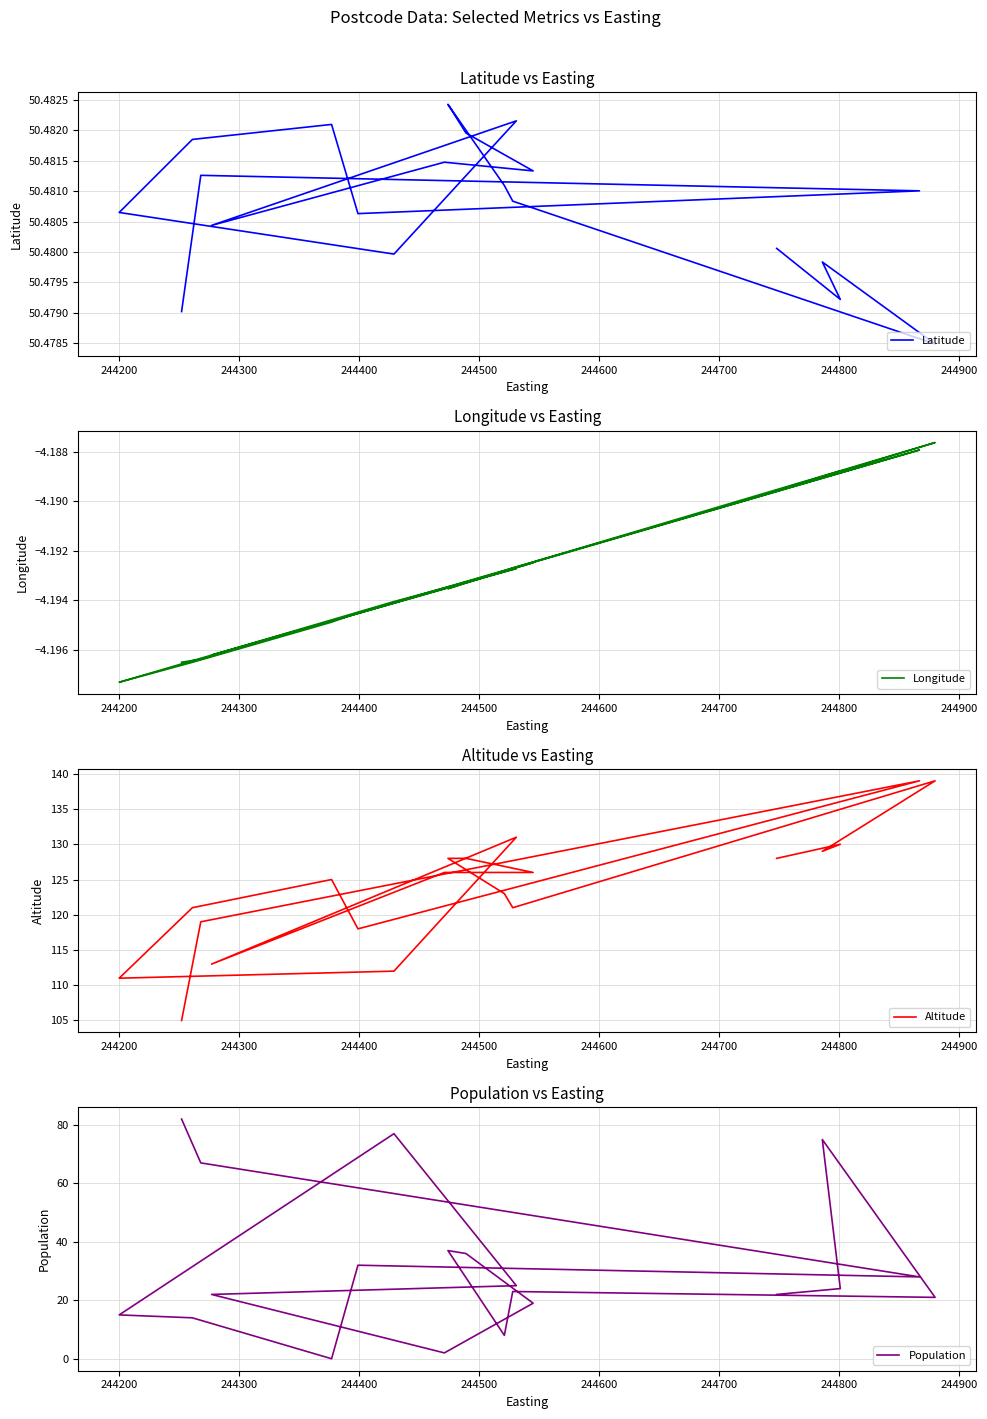

What is the value of the Latitude point at the 2nd from the left?

50.5